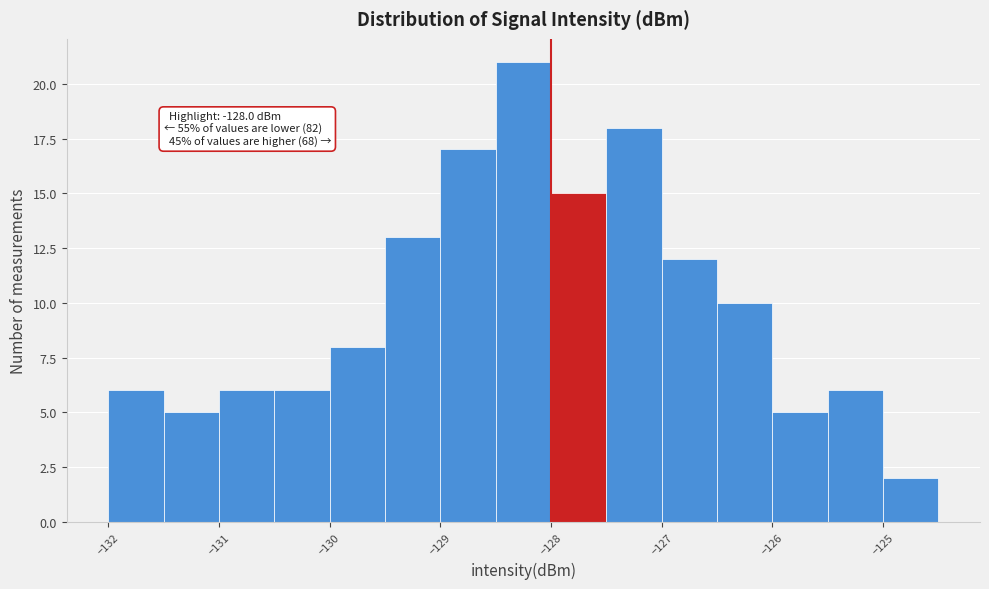

Over which range of the x-axis is the bar tallest?

-128.5 to -128.0